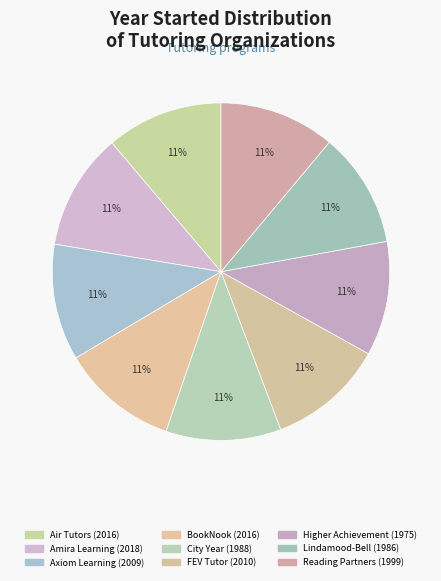

To the nearest percent, what percentage of the pie is Amira Learning?

11%